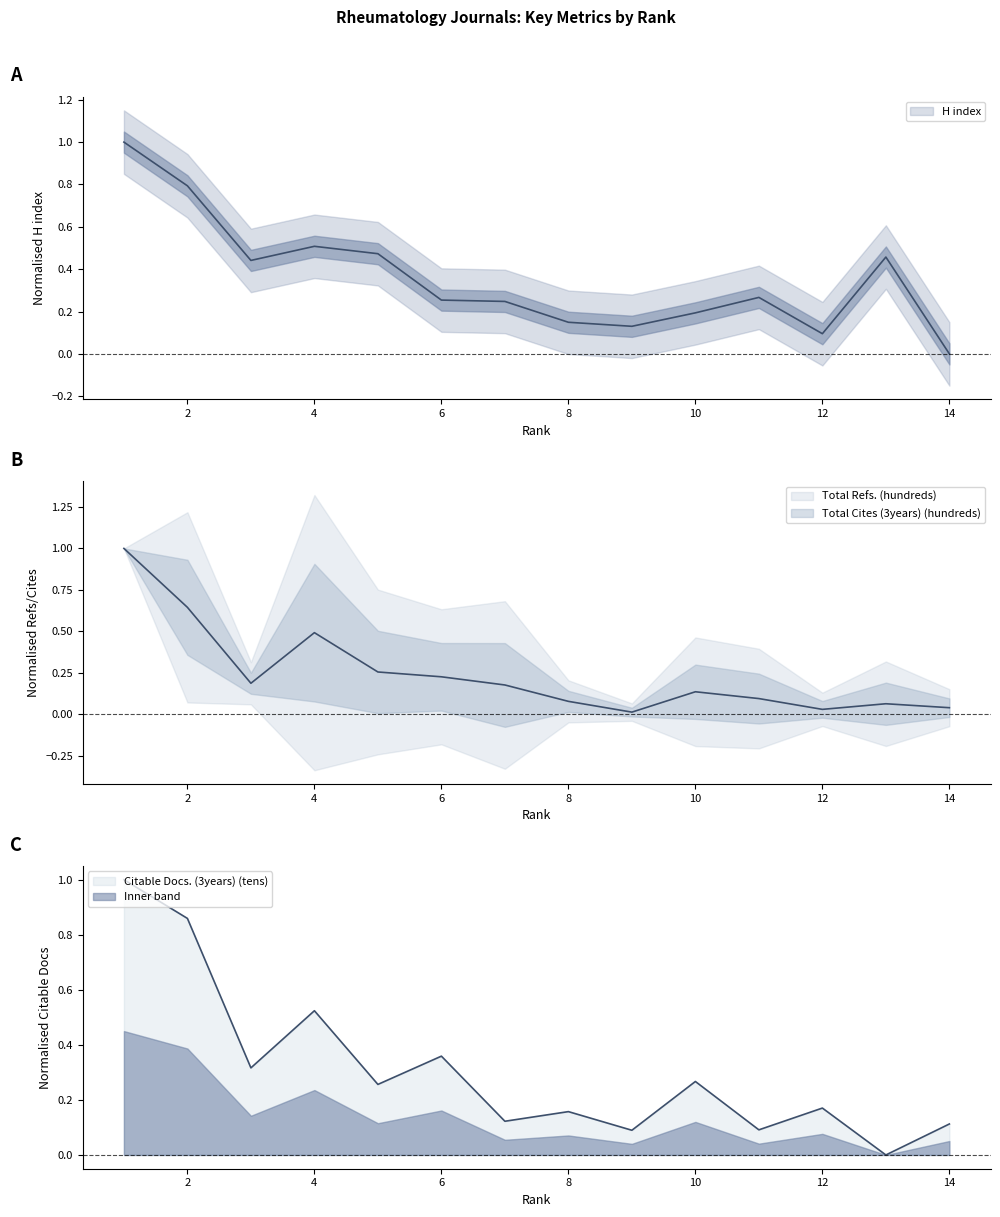

How many interior local peaks does the Citable Docs. (3years) (tens) series have?

5